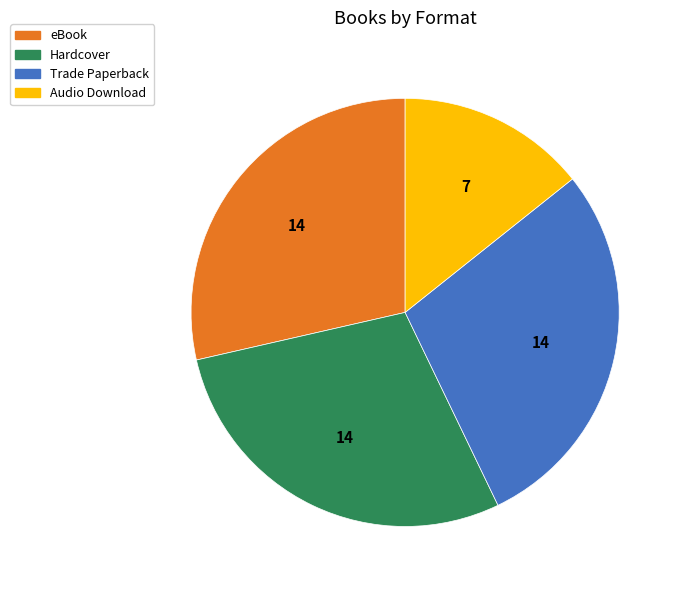

Is eBook the majority of the pie?

No